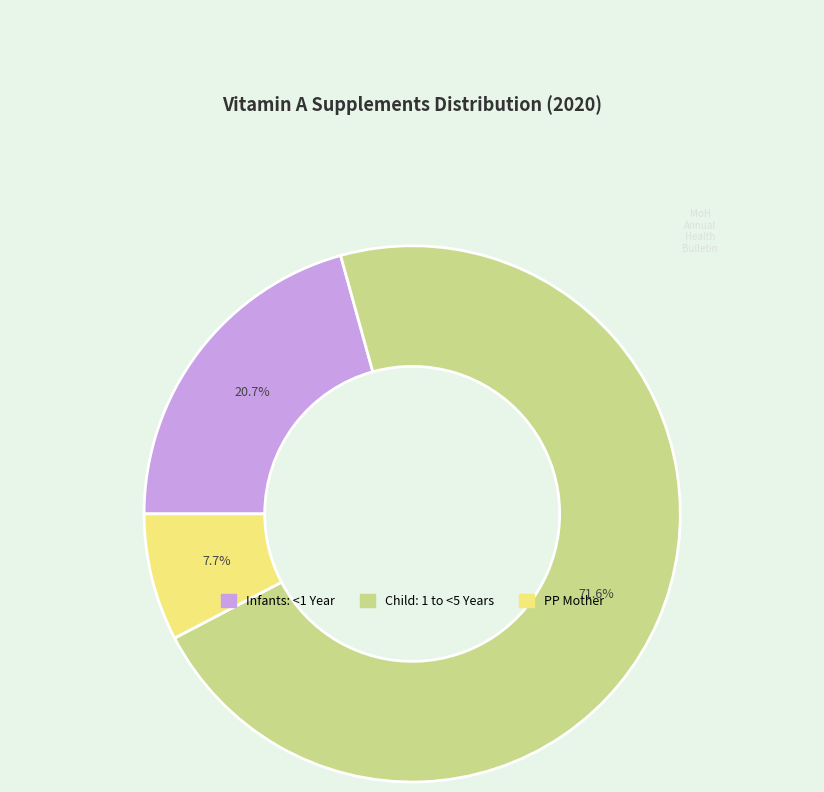

Does Infants: <1 Year account for over 50% of the chart?

No